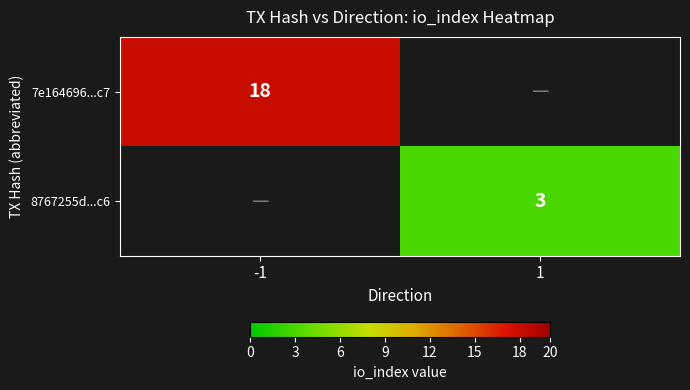

The value of 8767255d...c6 at 1 is 1. True or false?

False